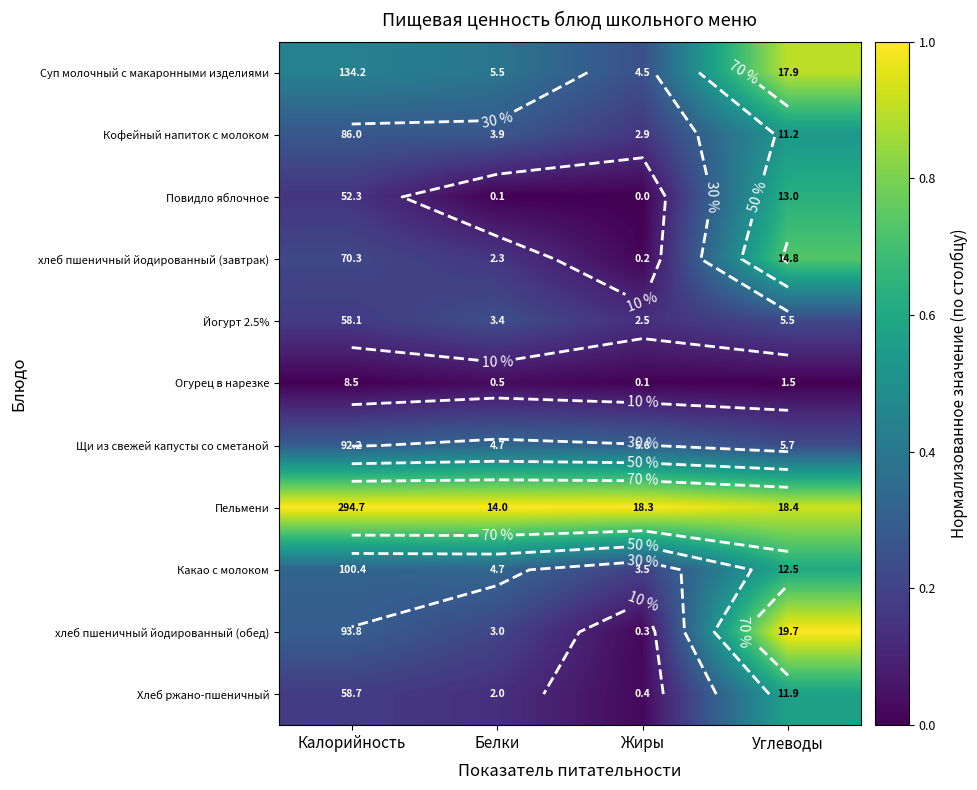

List the labels in order of Суп молочный с макаронными изделиями value, smallest first.

Жиры, Белки, Калорийность, Углеводы